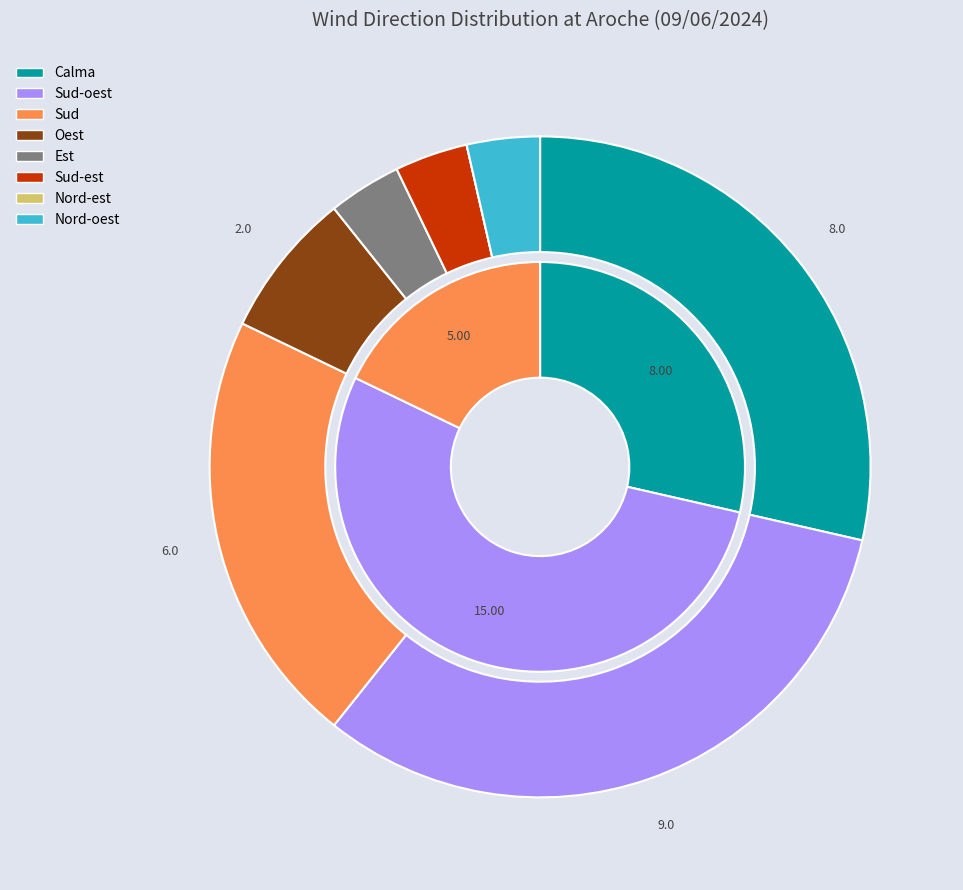

Which category has the biggest portion of the pie?

Sud-oest